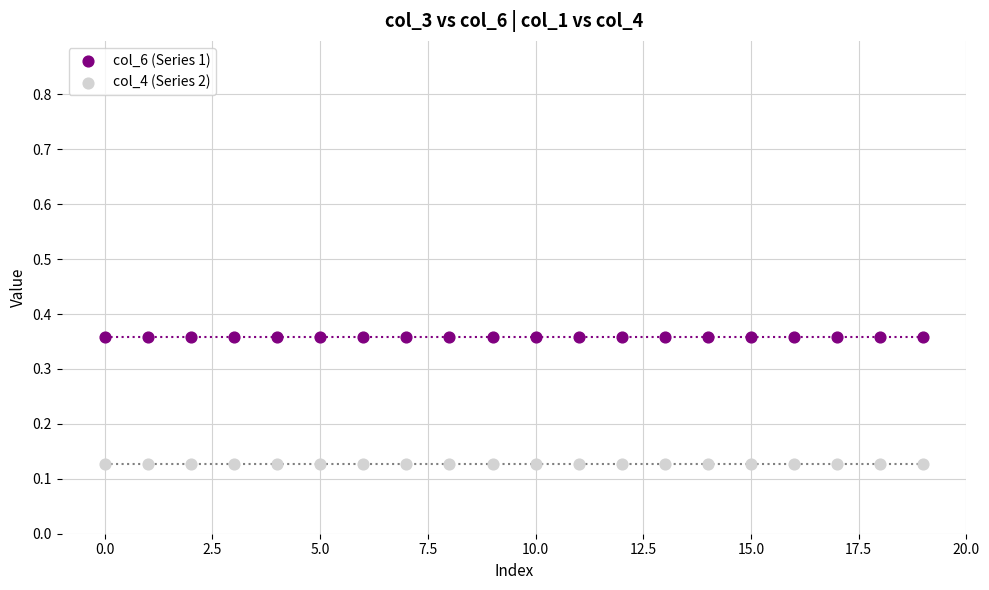

Which series contains the lowest Y value?

col_4 (Series 2)